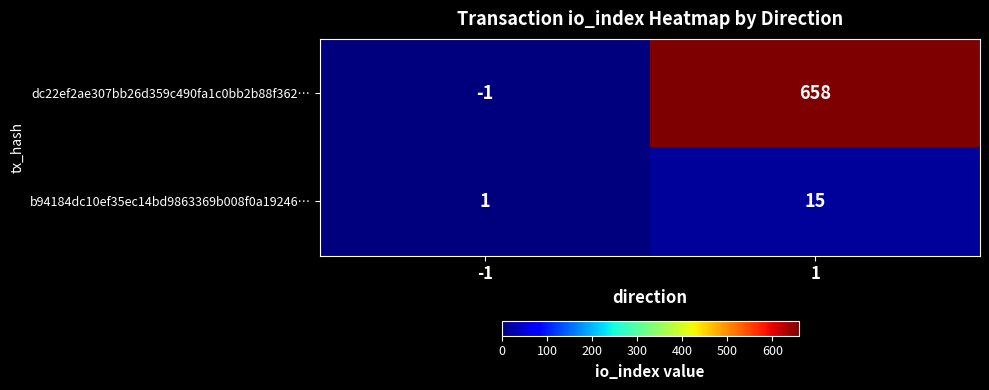

At how many categories does at least one series exceed 58?

1